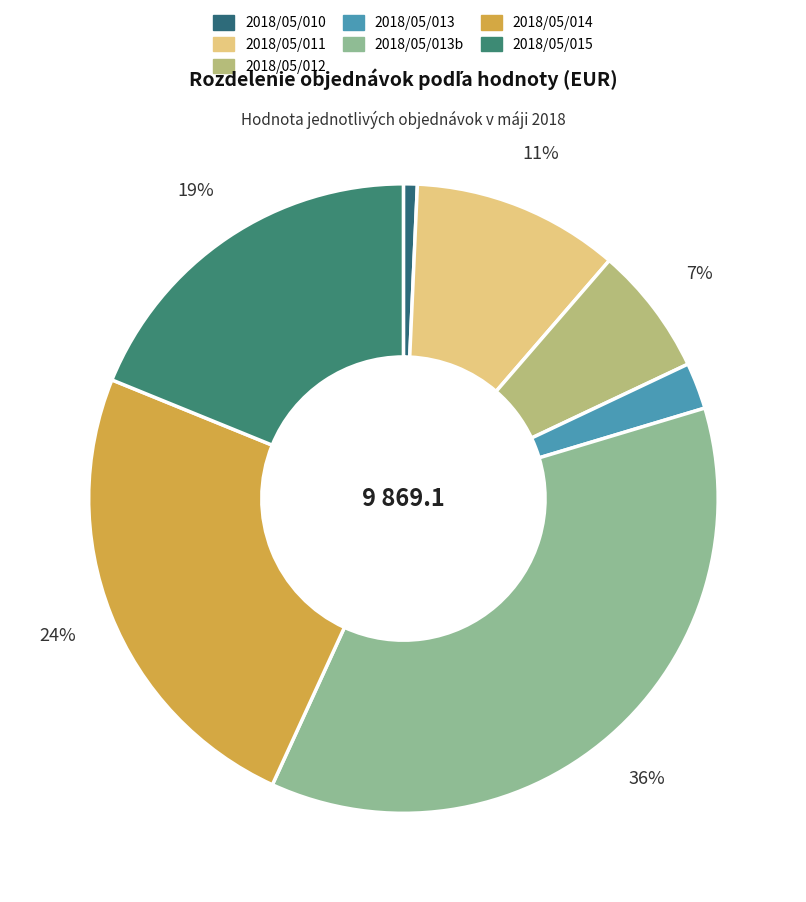

To the nearest percent, what percentage of the pie is 2018/05/013?

2%